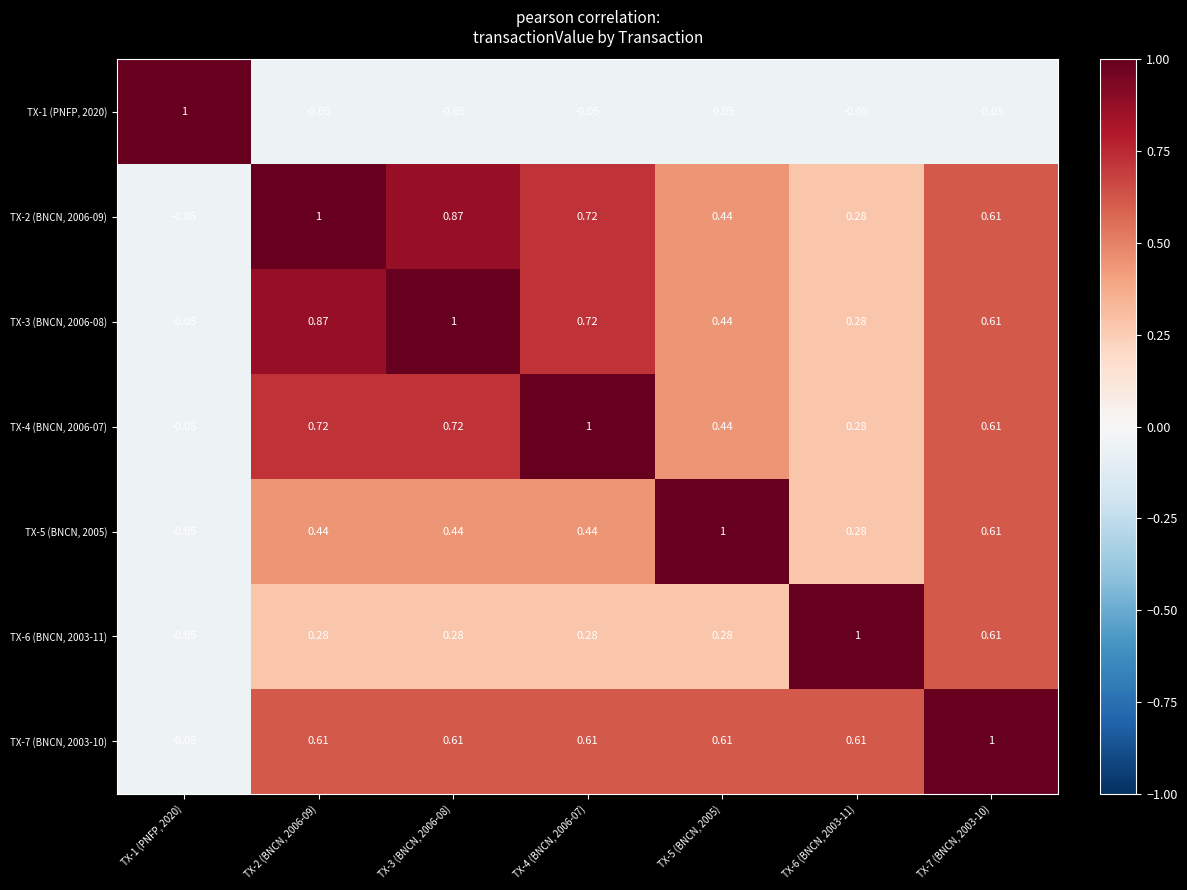

Is the value of TX-2 (BNCN, 2006-09) at TX-4 (BNCN, 2006-07) greater than the value of TX-1 (PNFP, 2020) at TX-2 (BNCN, 2006-09)?

Yes